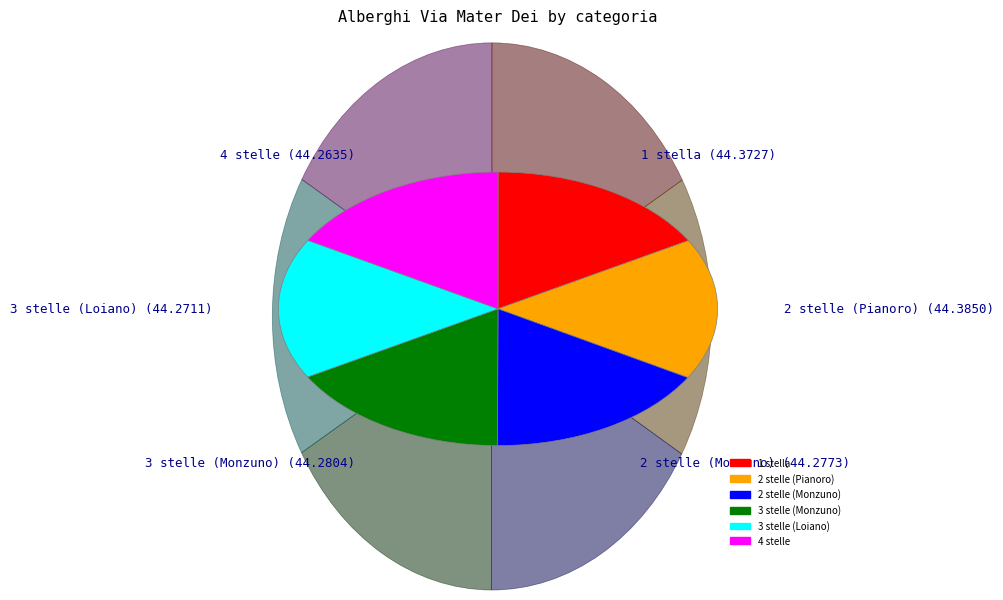

Is there a majority slice in this chart?

No